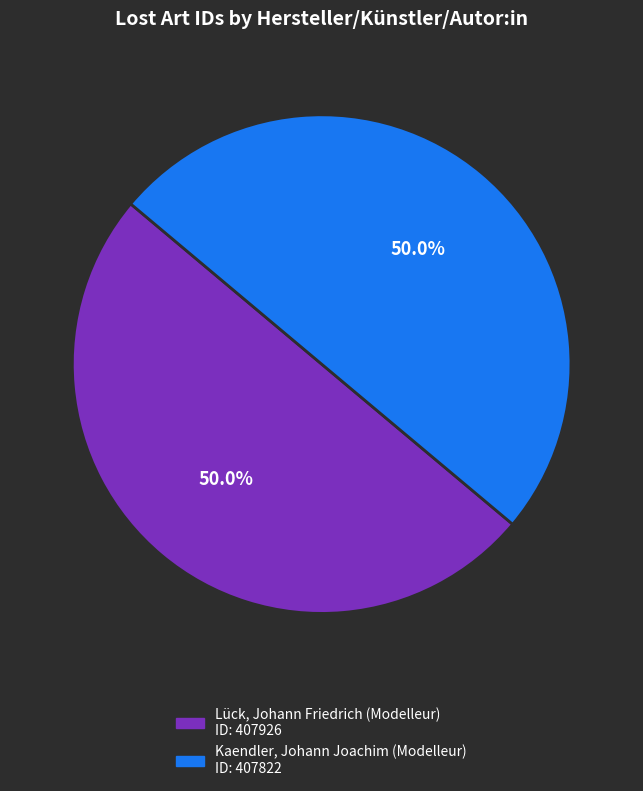

Do Kaendler, Johann Joachim (Modelleur) and Lück, Johann Friedrich (Modelleur) together represent more than half of the pie?

Yes